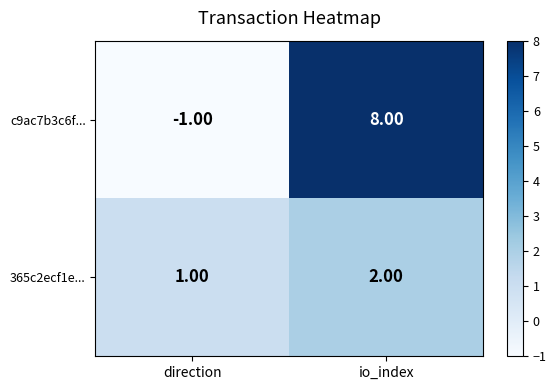

What is the spread (max minus min) of values at io_index?

6